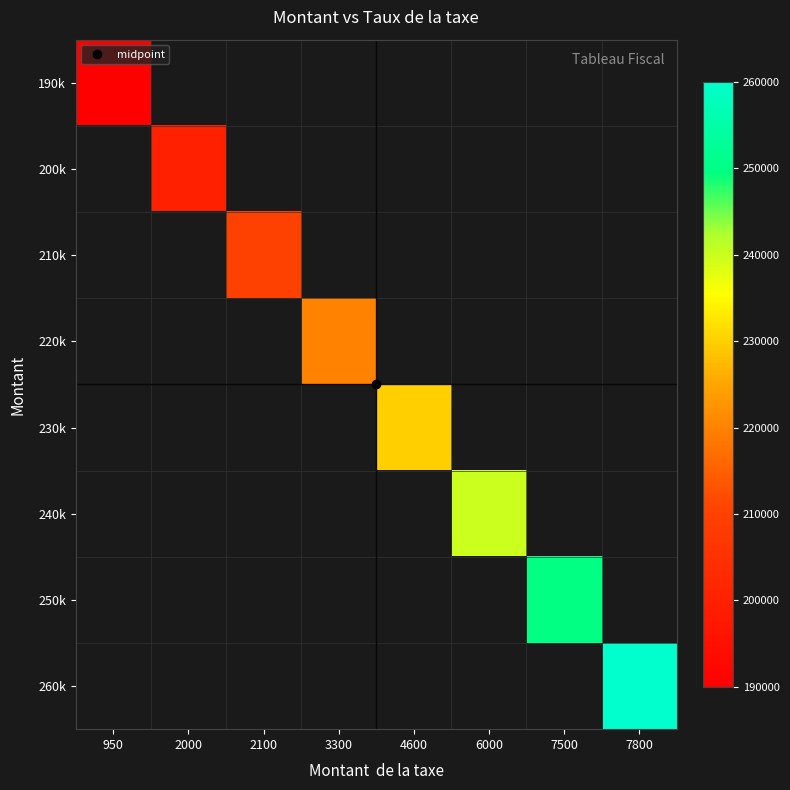

List the labels in order of 200k value, smallest first.

950, 2000, 2100, 3300, 4600, 6000, 7500, 7800